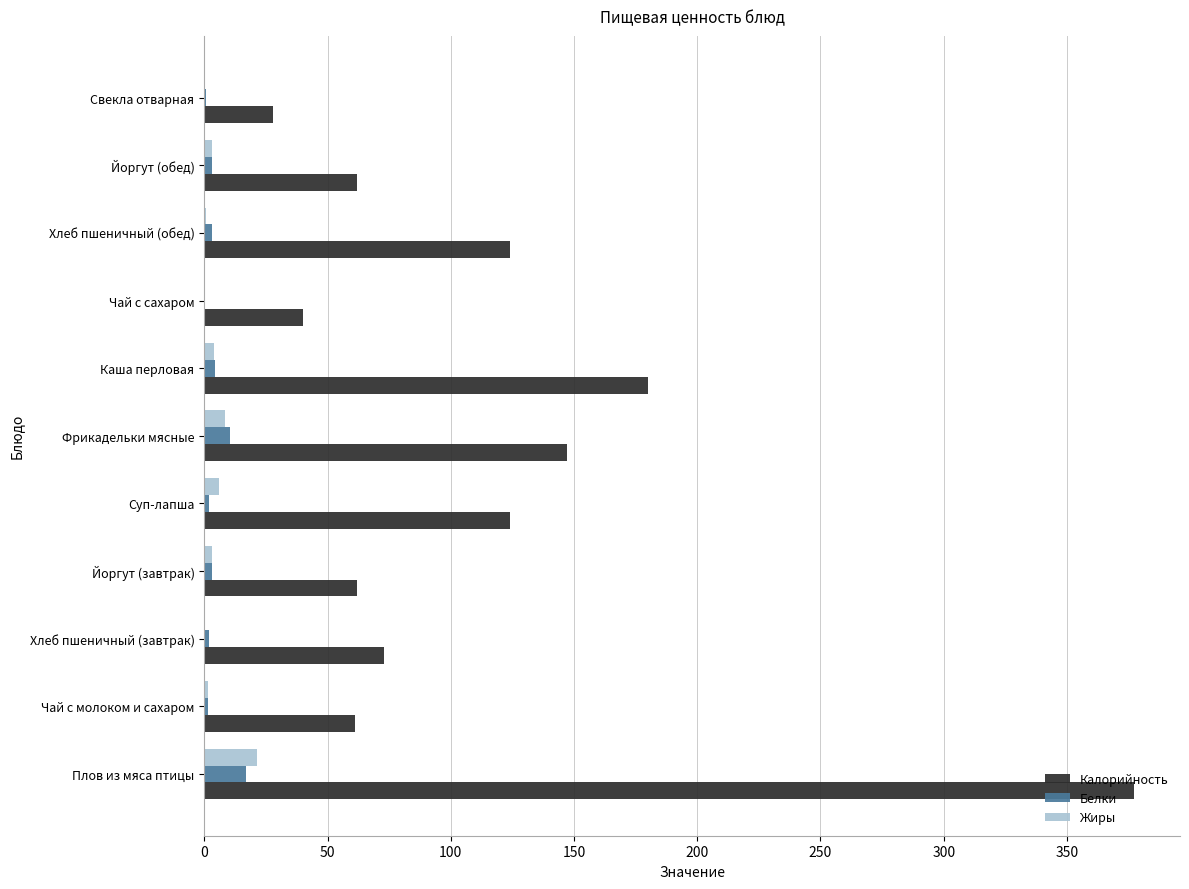

Which category has the highest value across all series?

Плов из мяса птицы